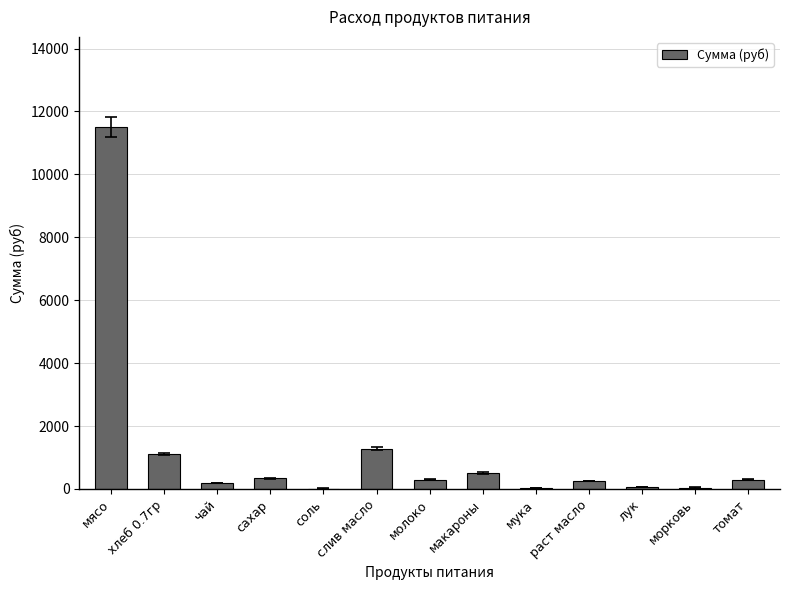

Are the bars horizontal?

No